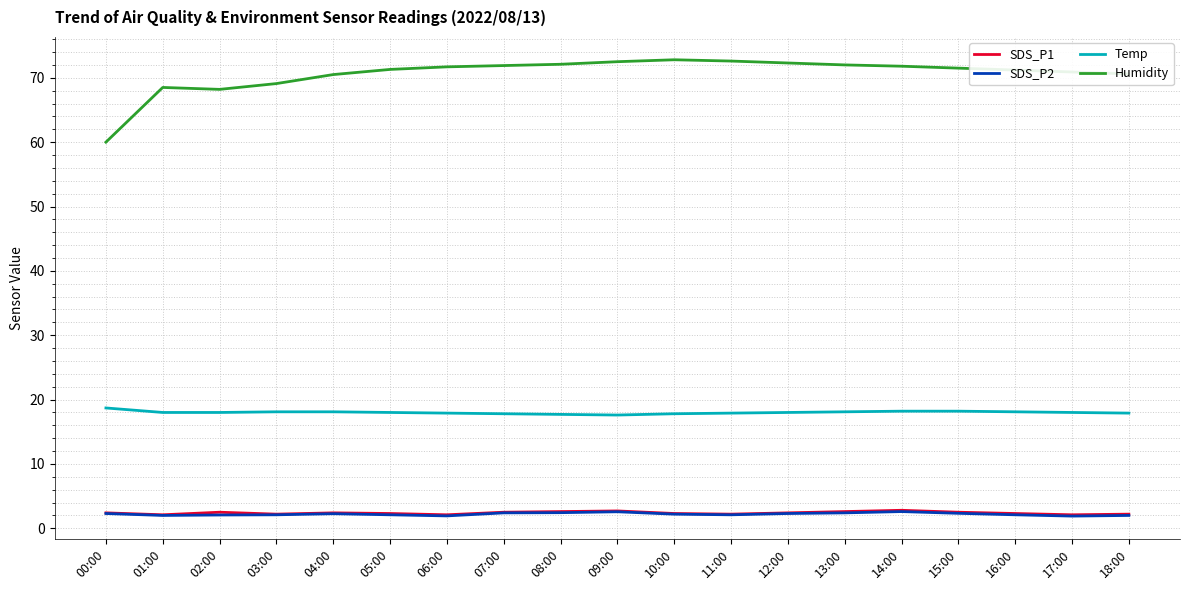

True or false: Humidity and SDS_P2 intersect in this chart.

False